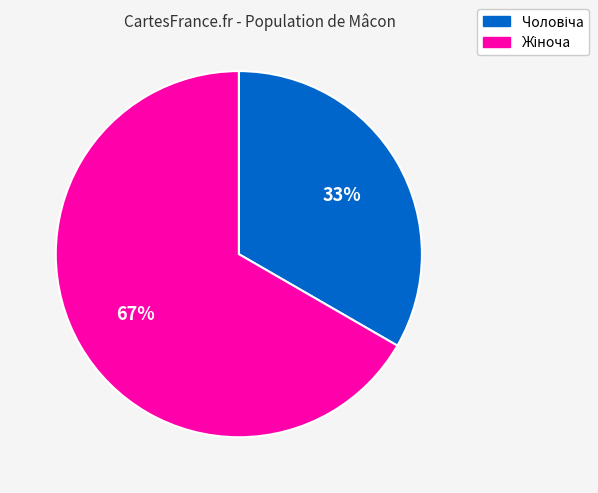

Is there a majority slice in this chart?

Yes